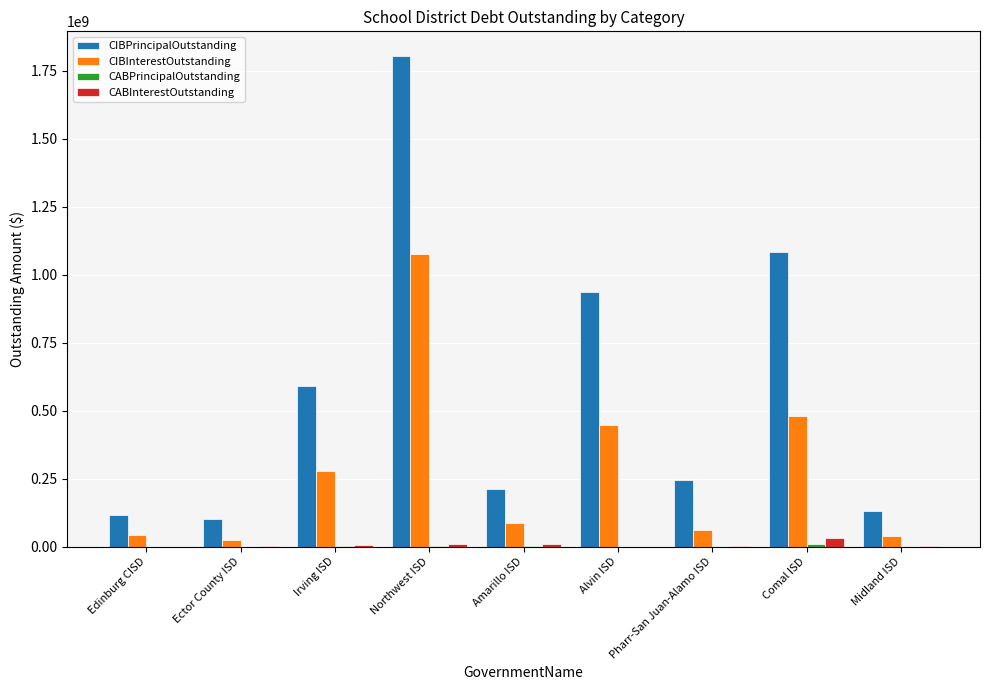

How many series are shown in this chart?

4